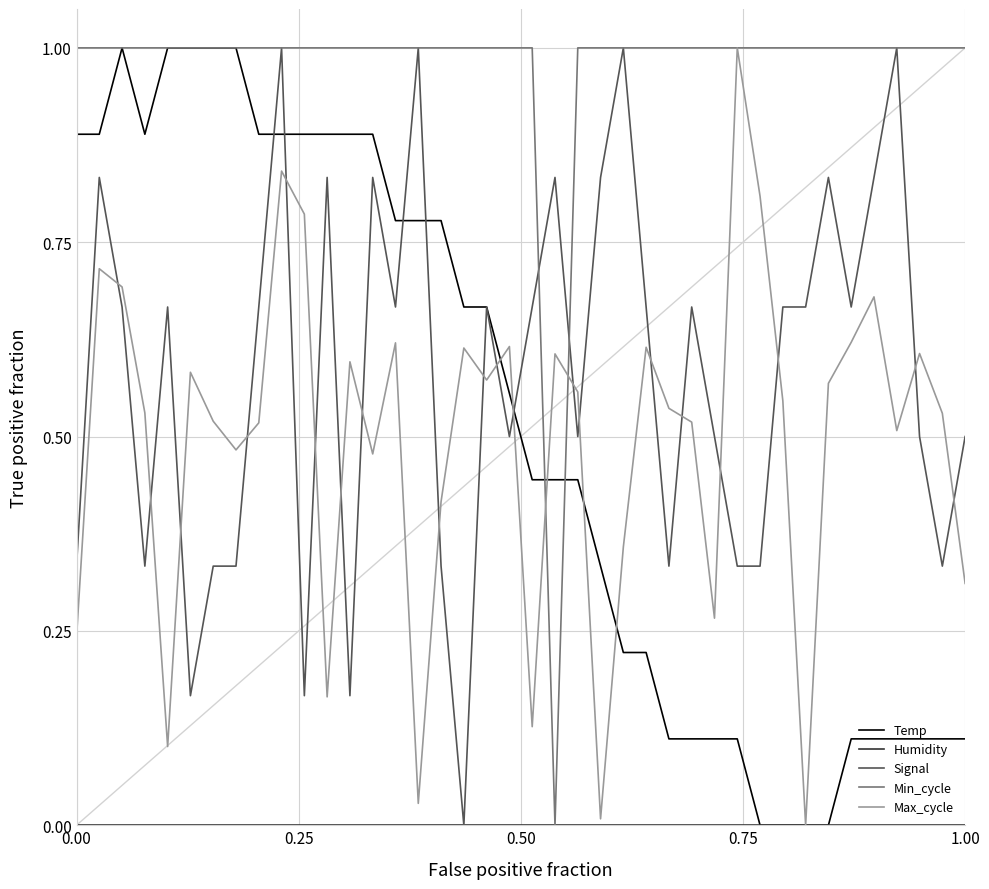

Which series has the largest total across all categories?

Min_cycle